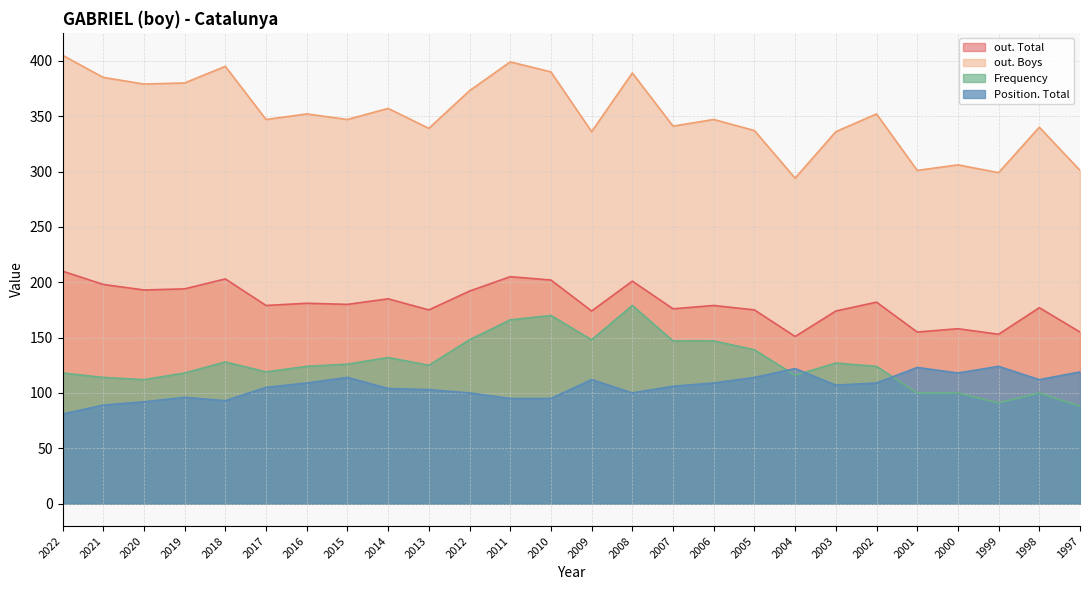

Is it true that out. Total equals 185 at 2014?

True